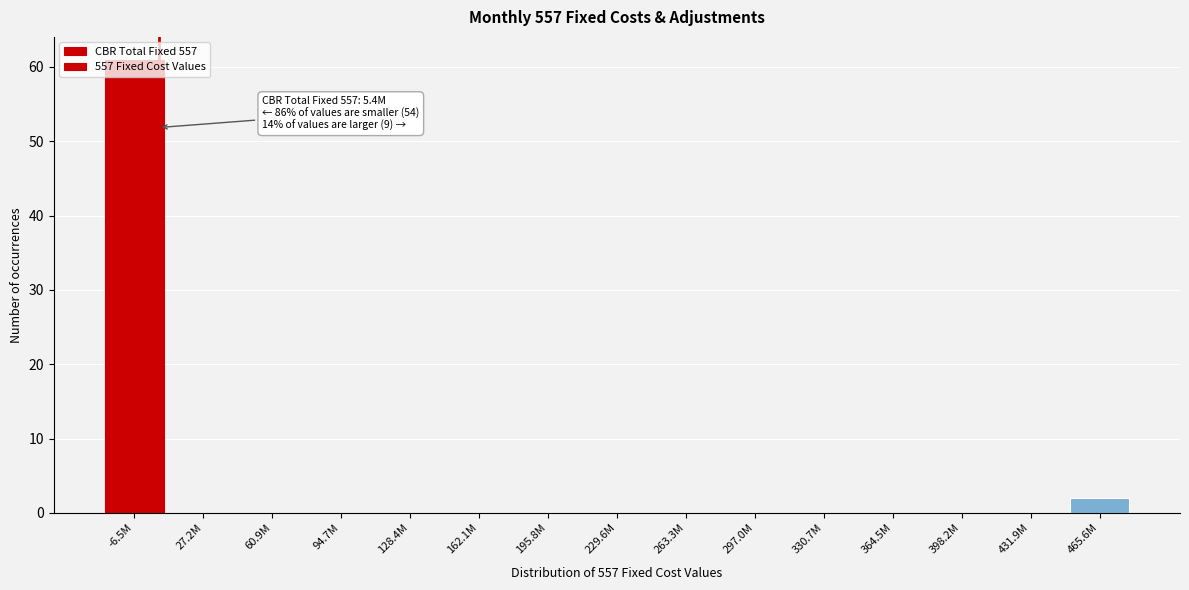

At which label is the value closest to 30?

465.6M